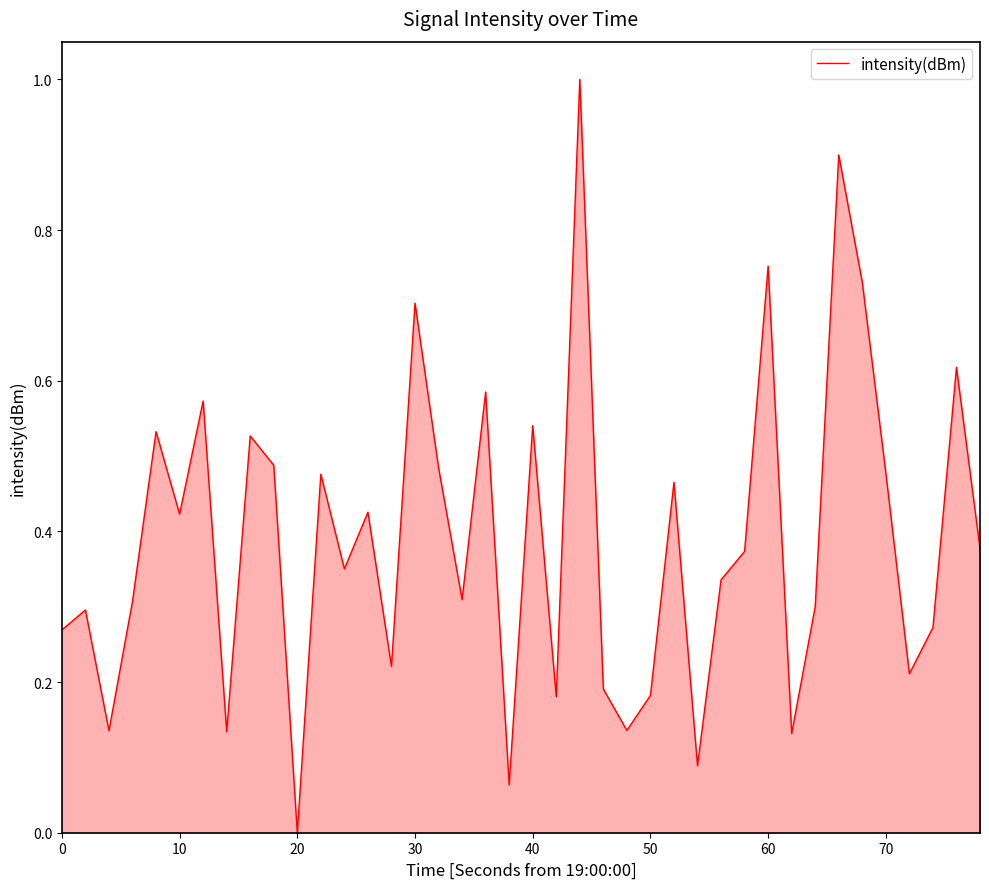

What is the difference between the maximum and second lowest values?

0.9